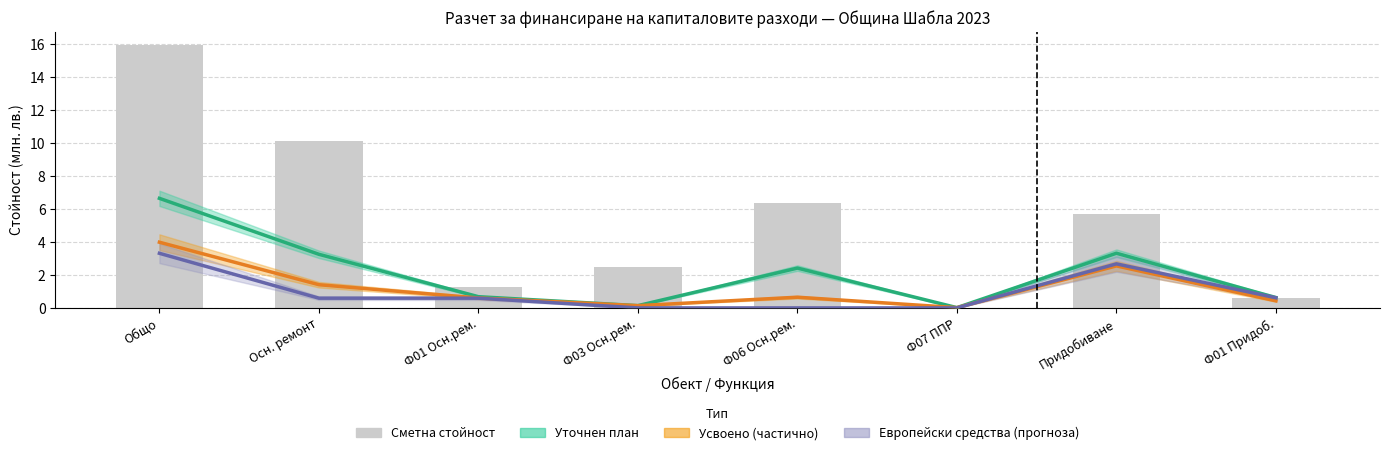

What is the label of the 3rd bar from the right?

Ф07 ППР